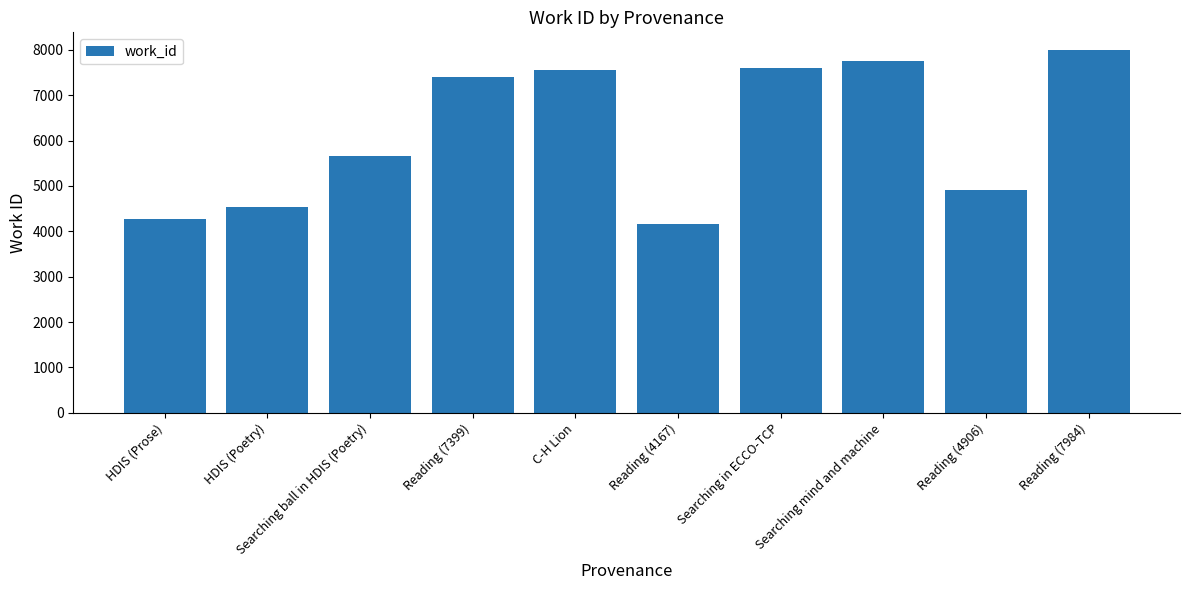

What position from the right is Reading (4906)?

2